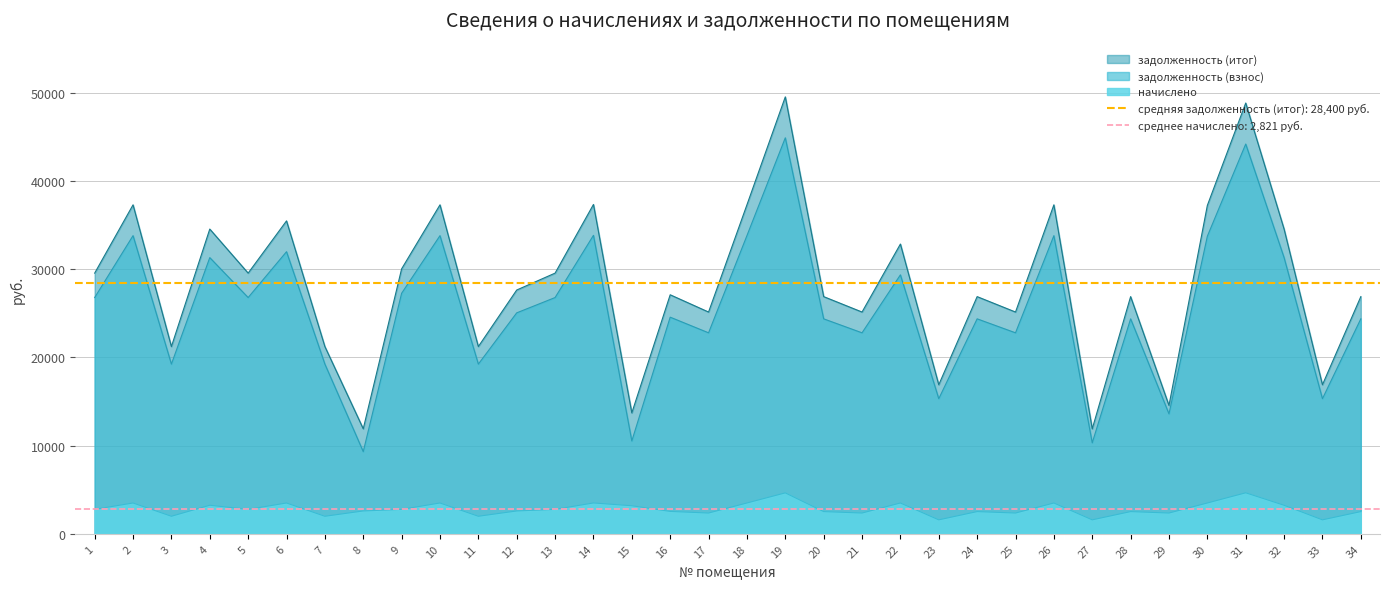

At which category does начислено reach its first local valley?

3